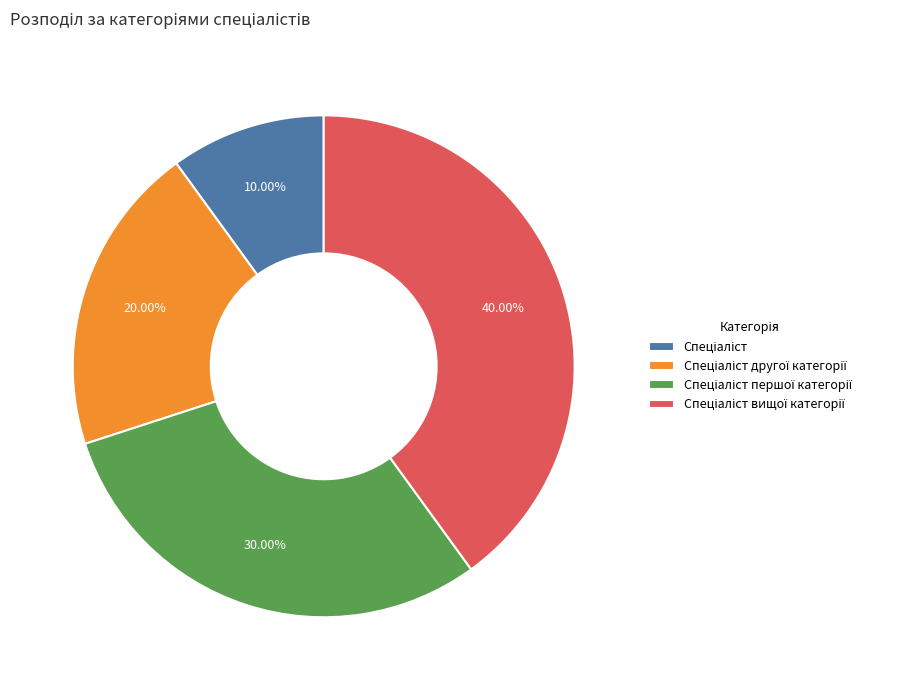

Is there a majority slice in this chart?

No